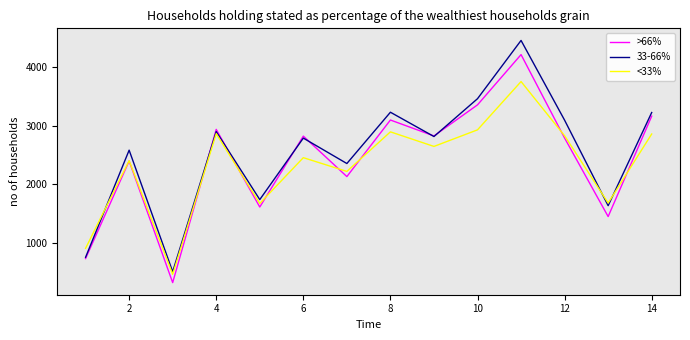

How many series are shown in this chart?

3